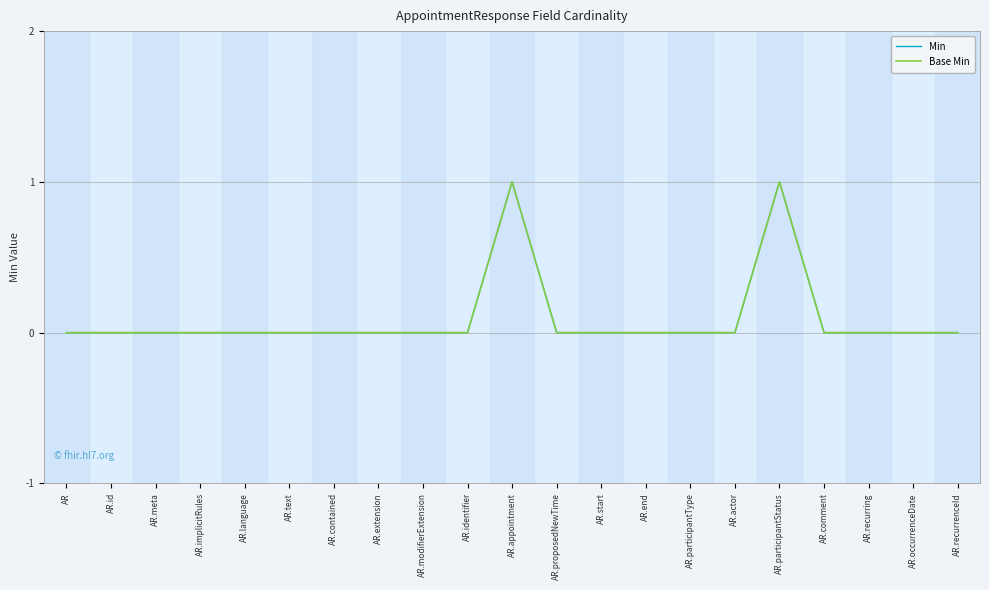

Does the chart display data point markers on the line(s)?

No